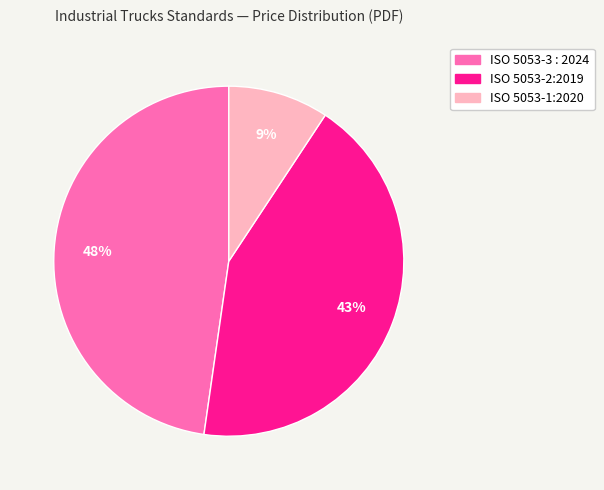

Combined, do ISO 5053-2:2019 and ISO 5053-1:2020 account for over 50%?

Yes